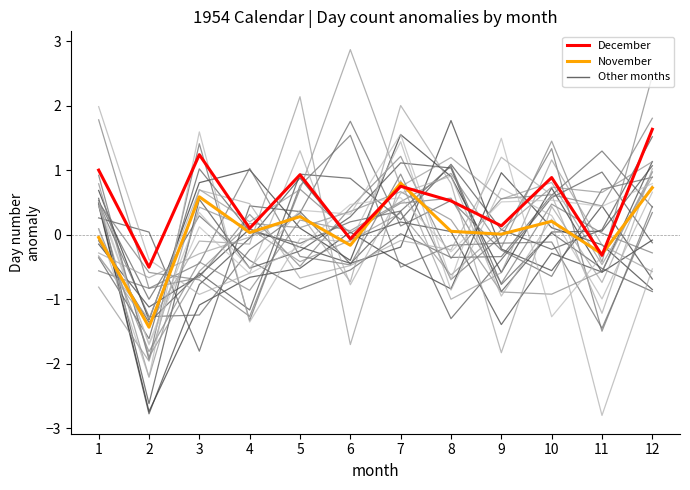

Is this an area chart (filled region under the line)?

No